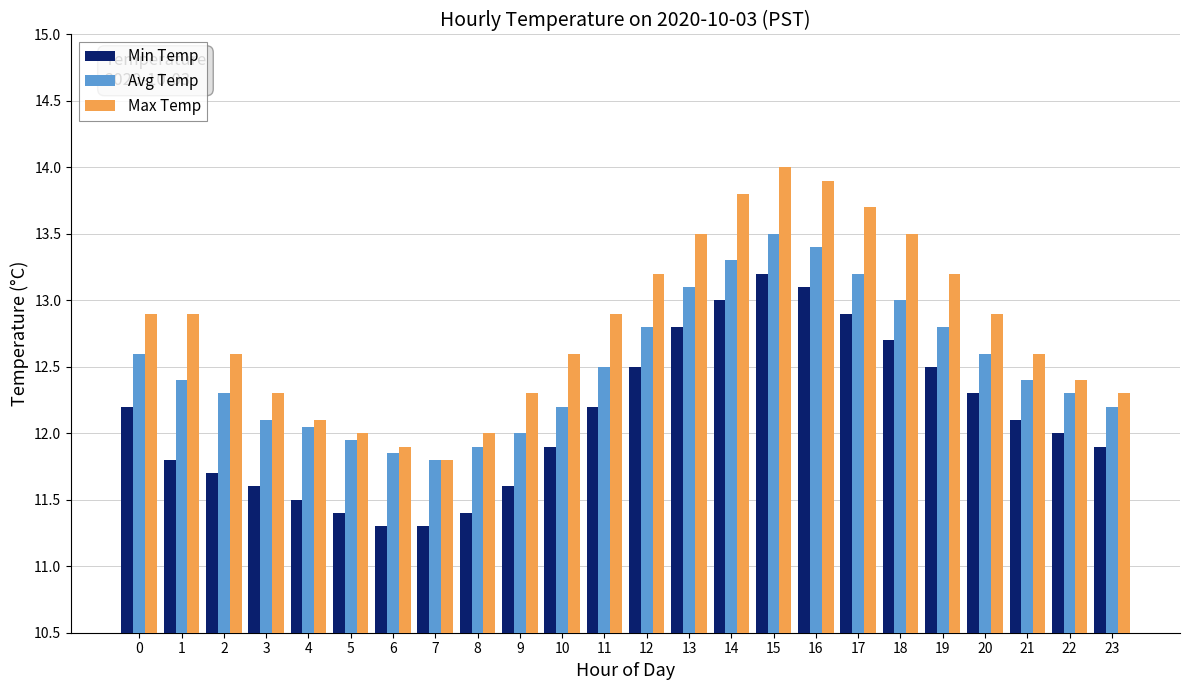

Which series has the largest range (max minus min)?

Max Temp